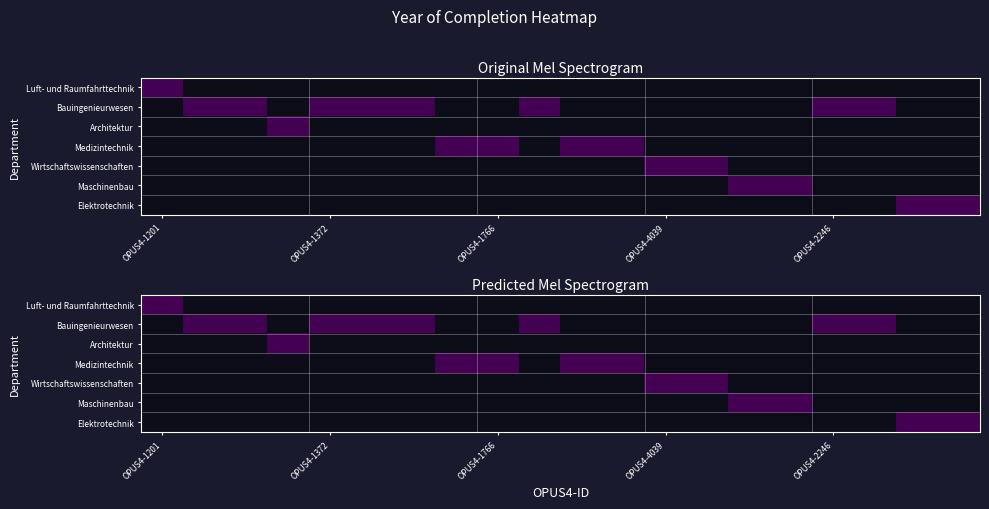

Reading right to left, extract all data points from this chart.

Fachbereich Luft- und Raumfahrttechnik: 0	0	0	0	0	0	0	0	0	0	0	0	0	0	0	0	0	0	0	2003
Fachbereich Bauingenieurwesen: 0	0	2003	2003	0	0	0	0	0	0	2003	0	0	2003	2003	2003	0	2003	2003	0
Fachbereich Architektur: 0	0	0	0	0	0	0	0	0	0	0	0	0	0	0	0	2003	0	0	0
Fachbereich Medizintechnik: 0	0	0	0	0	0	0	0	2003	2003	0	2003	2003	0	0	0	0	0	0	0
Fachbereich Wirtschaftswissenschaften: 0	0	0	0	0	0	2003	2003	0	0	0	0	0	0	0	0	0	0	0	0
Fachbereich Maschinenbau: 0	0	0	0	2003	2003	0	0	0	0	0	0	0	0	0	0	0	0	0	0
Fachbereich Elektrotechnik: 2003	2003	0	0	0	0	0	0	0	0	0	0	0	0	0	0	0	0	0	0